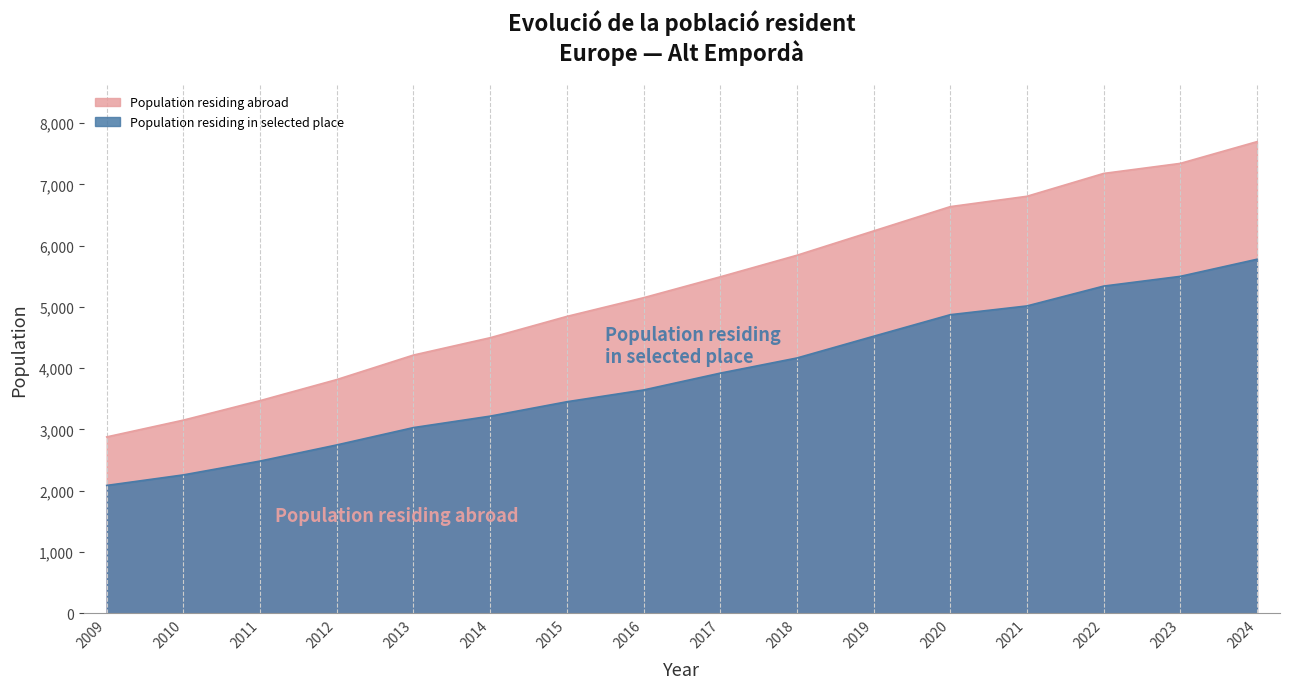

The value of Population residing in selected place at 2014 is 1817. True or false?

False